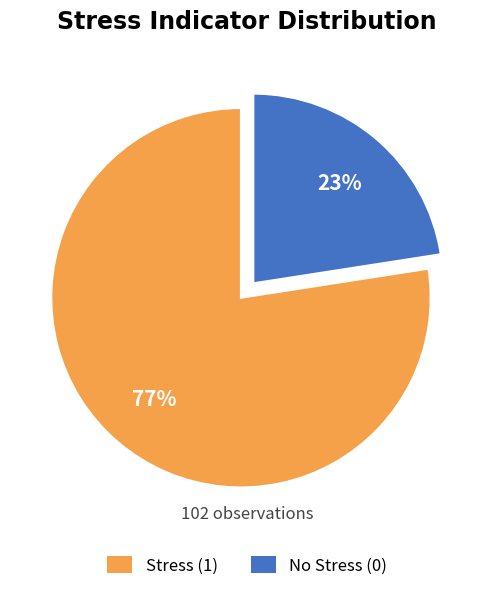

Is it true that Stress (1) is 64% of the pie?

False